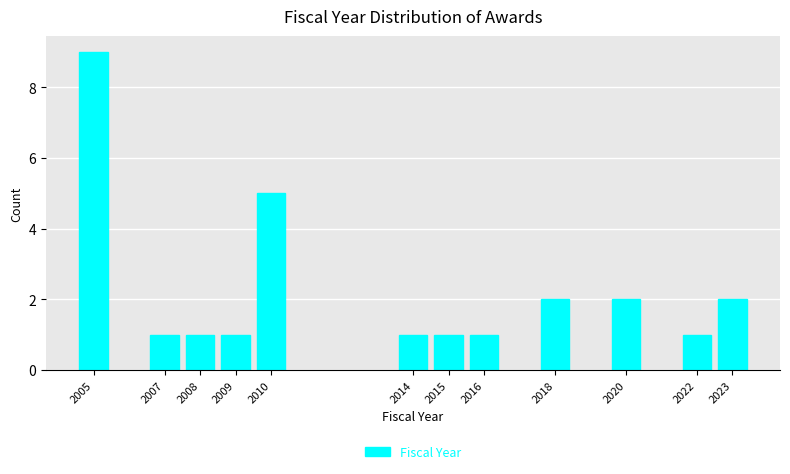

Reading left to right, list all the values displayed in this chart.

9	1	1	1	5	1	1	1	2	2	1	2